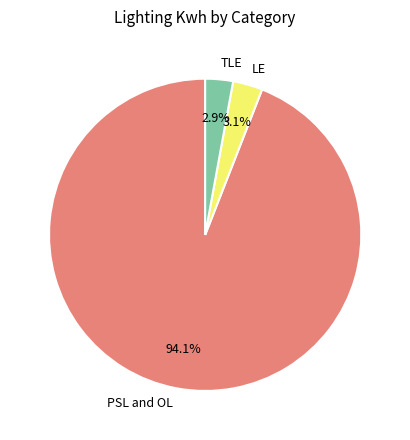

What percentage is the TLE slice, to the nearest percent?

3%